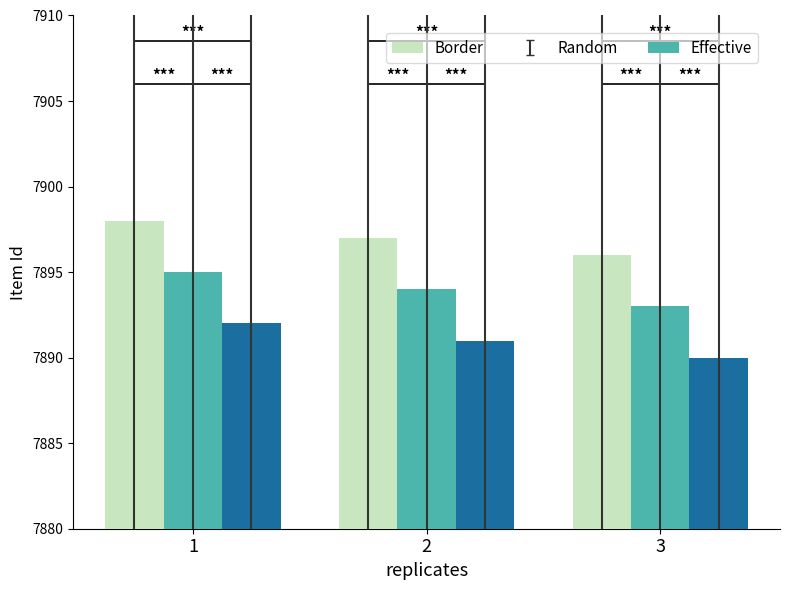

Where is Effective nearest to the value 7891?

2